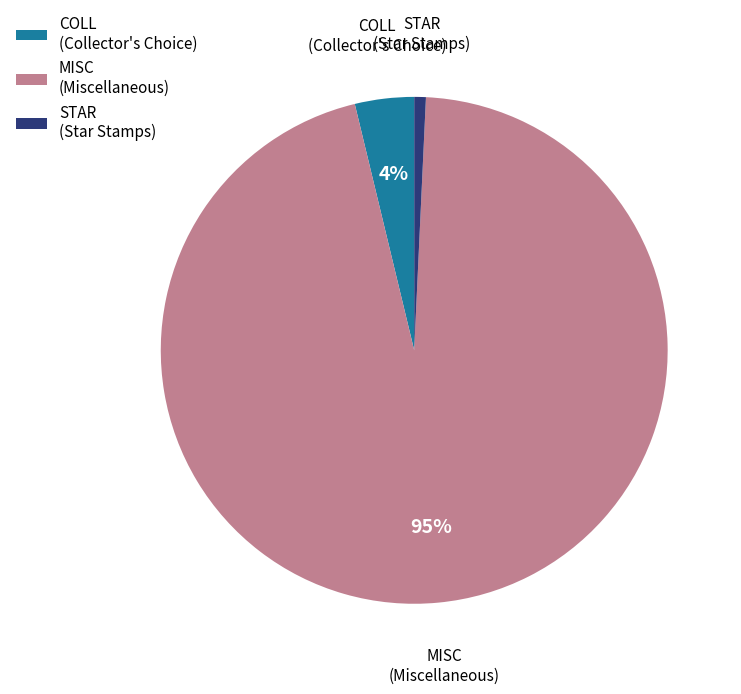

Do COLL (Collector's Choice) and MISC (Miscellaneous) together represent more than half of the pie?

Yes